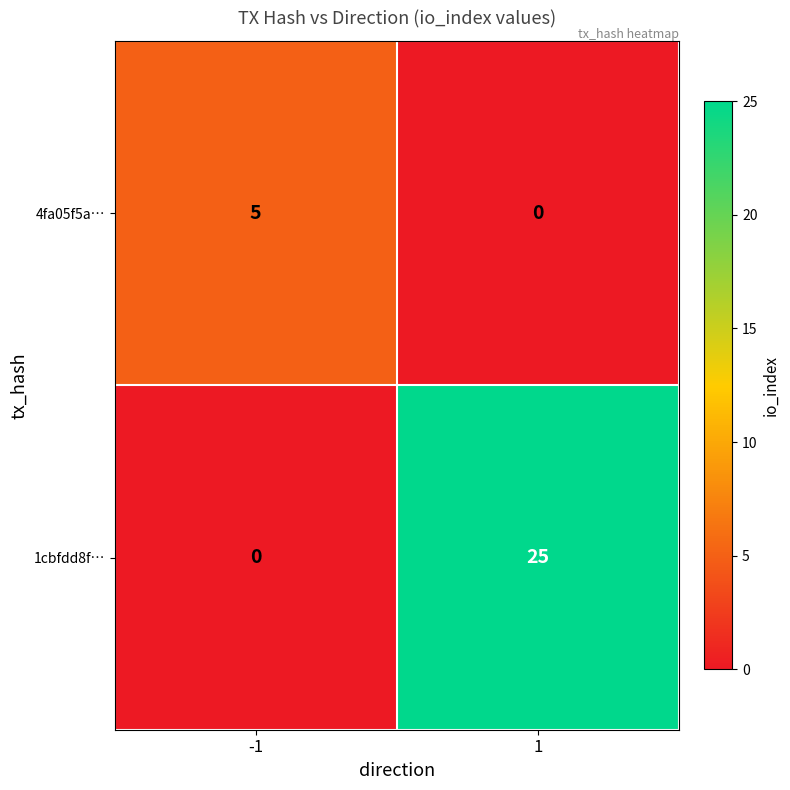

What is the difference between the 1cbfdd8f… values at -1 and 1?

25